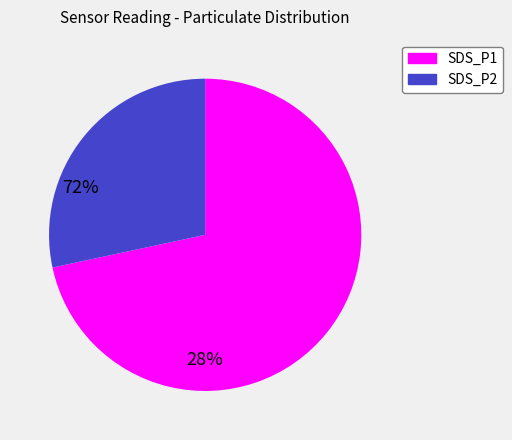

Is the sum of SDS_P1 and SDS_P2 greater than half?

Yes